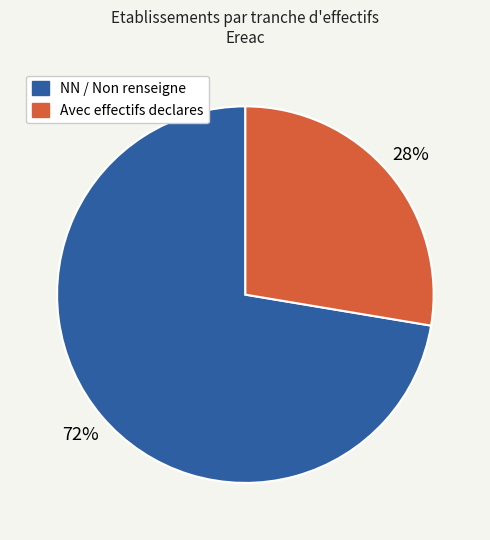

Is there a majority slice in this chart?

Yes